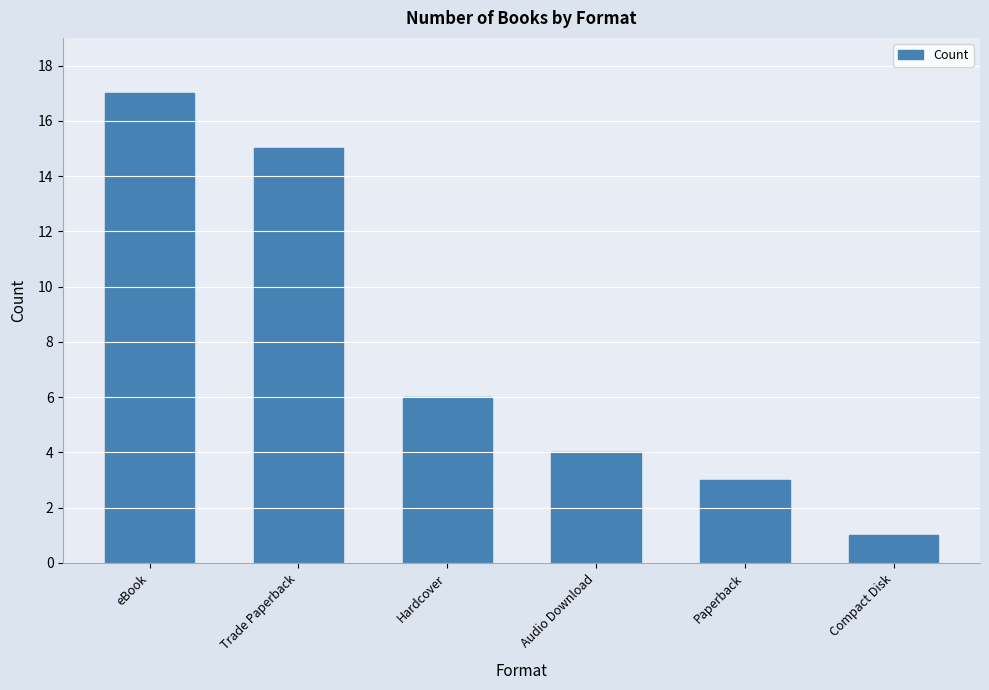

What is the greatest value displayed?

17